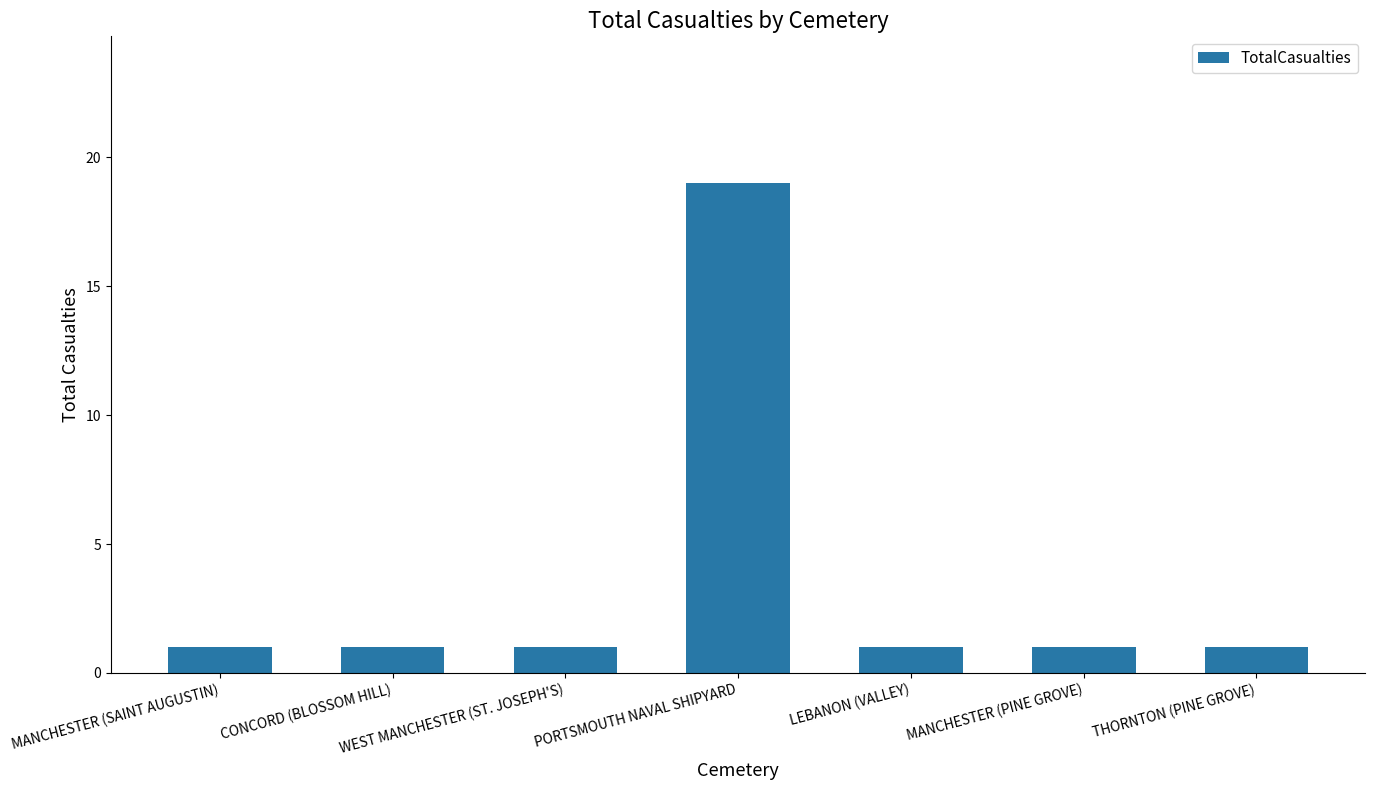

Reading left to right, transcribe all the data shown in this chart.

MANCHESTER (SAINT AUGUSTIN)=1	CONCORD (BLOSSOM HILL)=1	WEST MANCHESTER (ST. JOSEPH'S)=1	PORTSMOUTH NAVAL SHIPYARD=19	LEBANON (VALLEY)=1	MANCHESTER (PINE GROVE)=1	THORNTON (PINE GROVE)=1